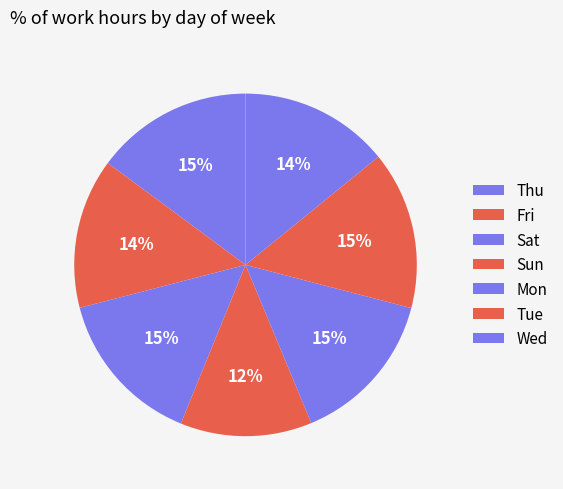

Which category has the smallest portion of the pie?

Sun